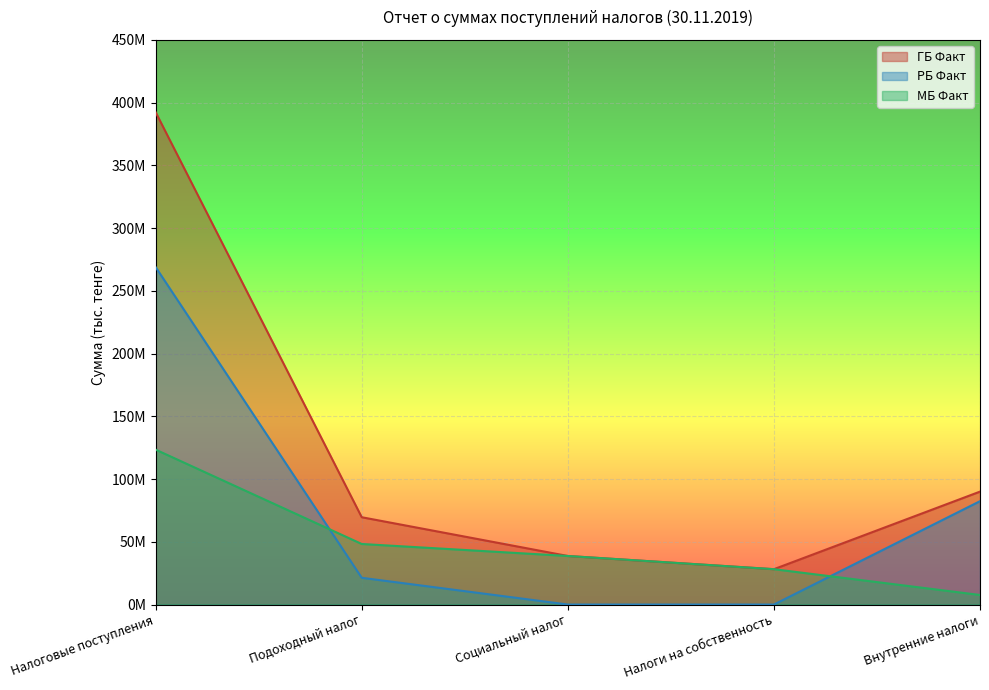

Reading left to right, what are all the values shown in this chart?

ГБ Факт: Налоговые поступления=392371853	Подоходный налог=69575706	Социальный налог=38697194	Налоги на собственность=28176127	Внутренние налоги=89990937
РБ Факт: Налоговые поступления=268924458	Подоходный налог=21313188	Социальный налог=0	Налоги на собственность=0	Внутренние налоги=82374952
МБ Факт: Налоговые поступления=123447395	Подоходный налог=48262519	Социальный налог=38697194	Налоги на собственность=28176127	Внутренние налоги=7615985